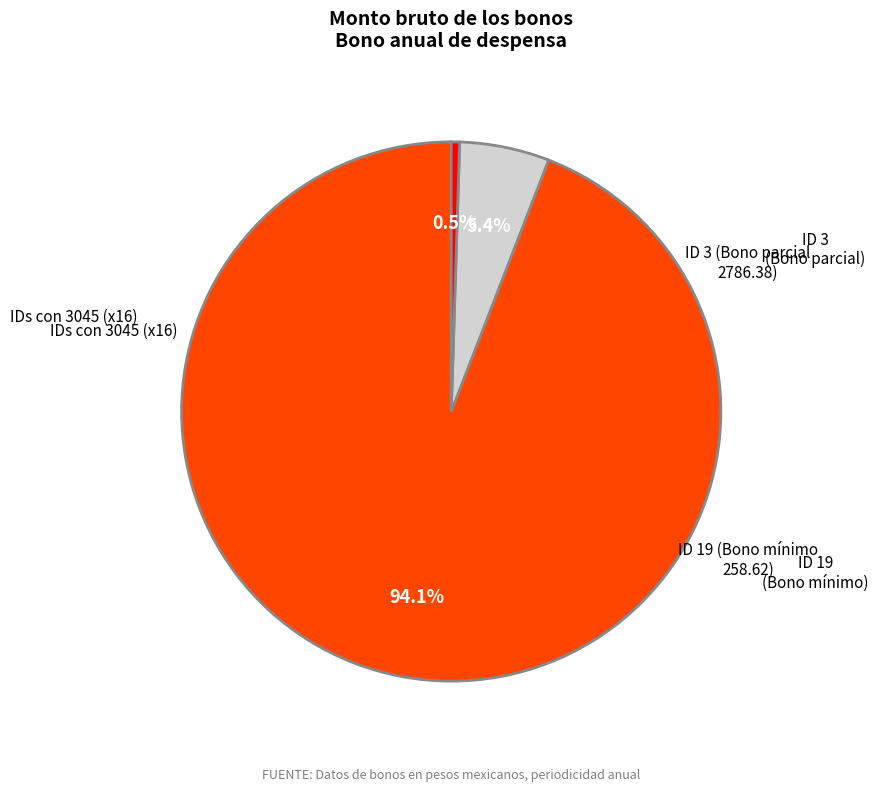

To the nearest percent, what is the difference between the largest and smallest slice percentages?

94%